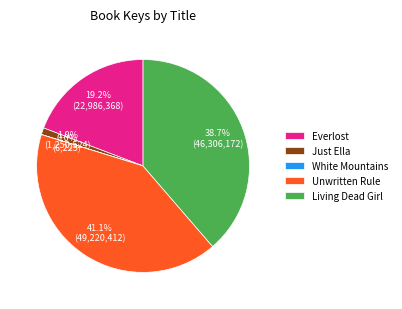

Which category has the biggest portion of the pie?

Unwritten Rule